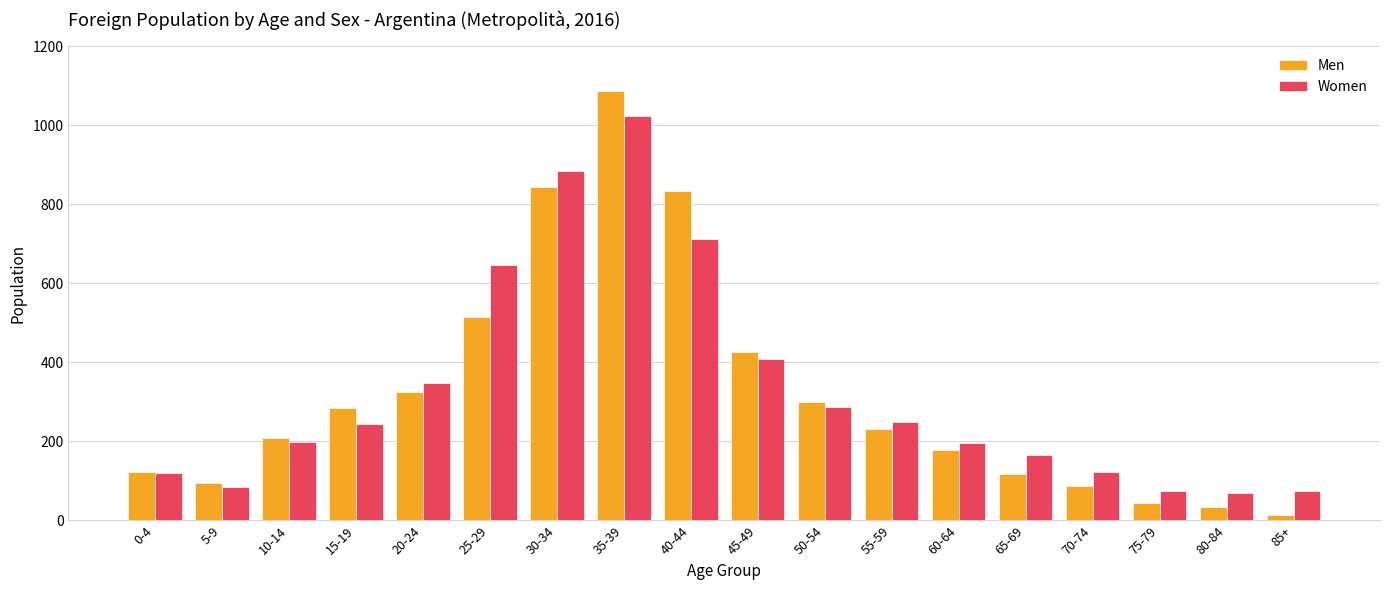

Is the value of Women at 50-54 greater than the value of Men at 40-44?

No